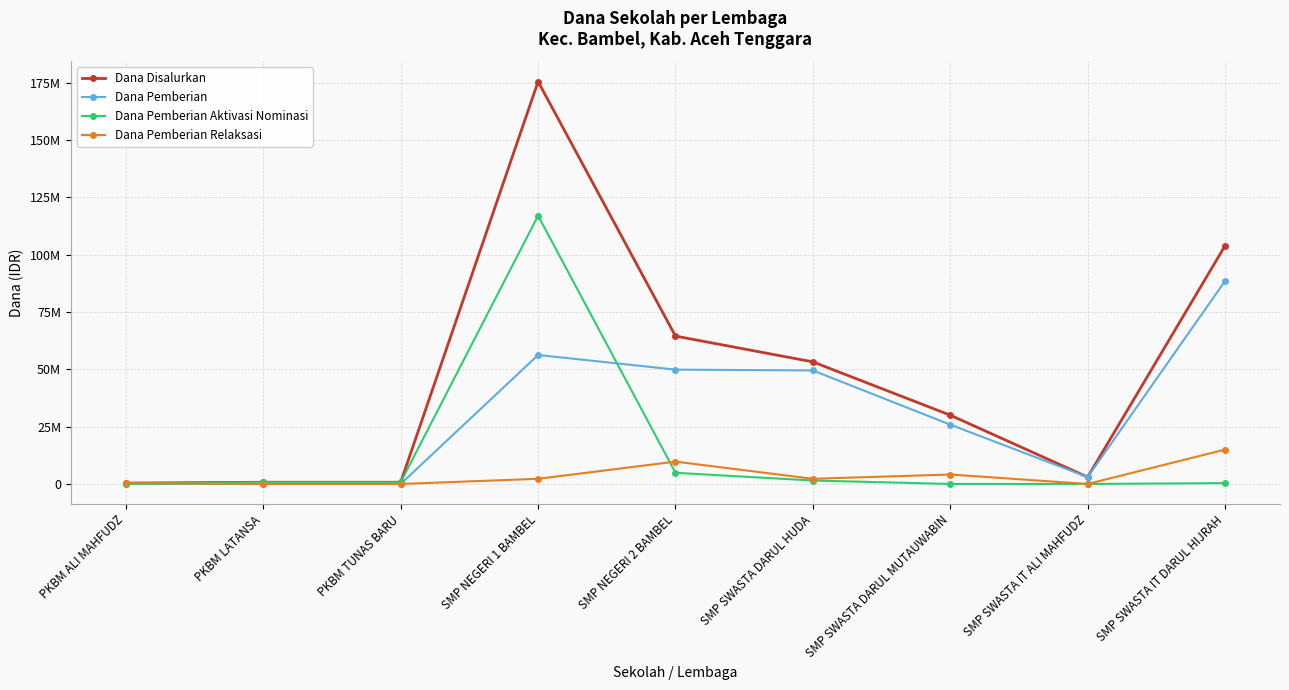

Is this an area chart (filled region under the line)?

No